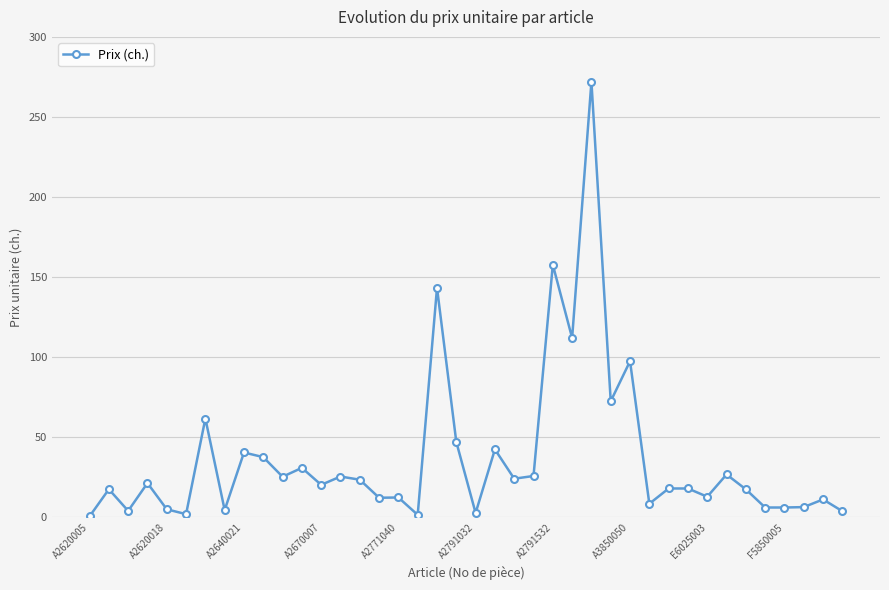

How many lines are shown in the chart?

1